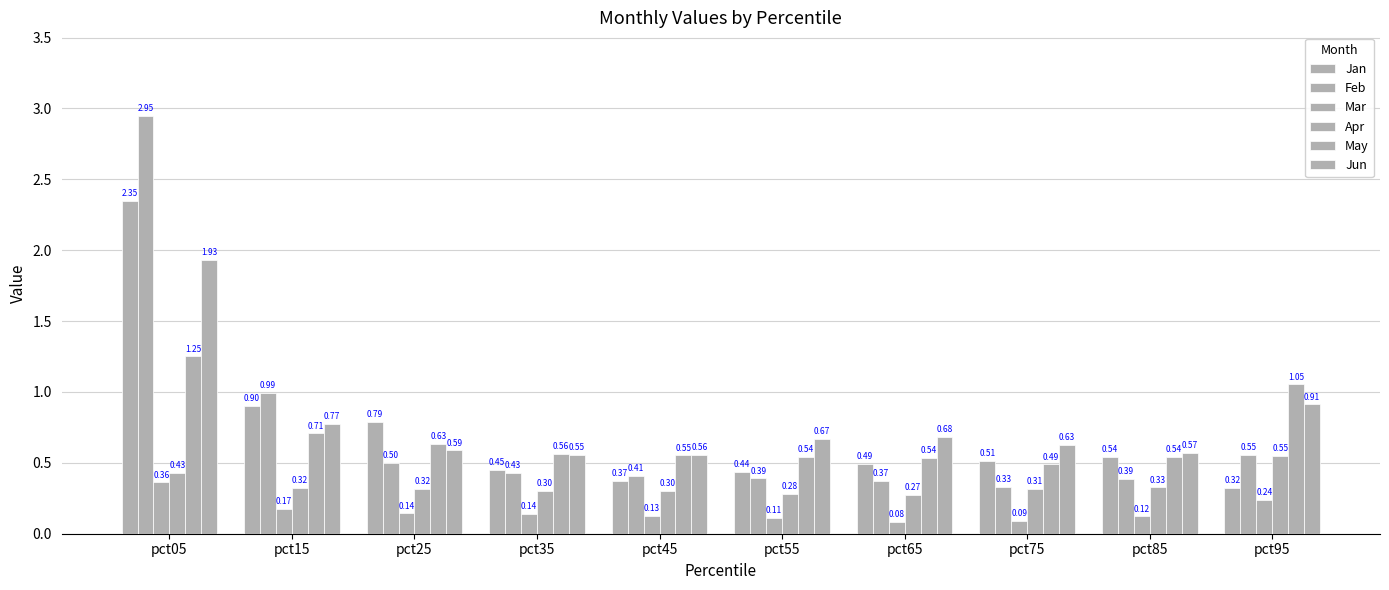

At which label does Feb reach its minimum?

pct75